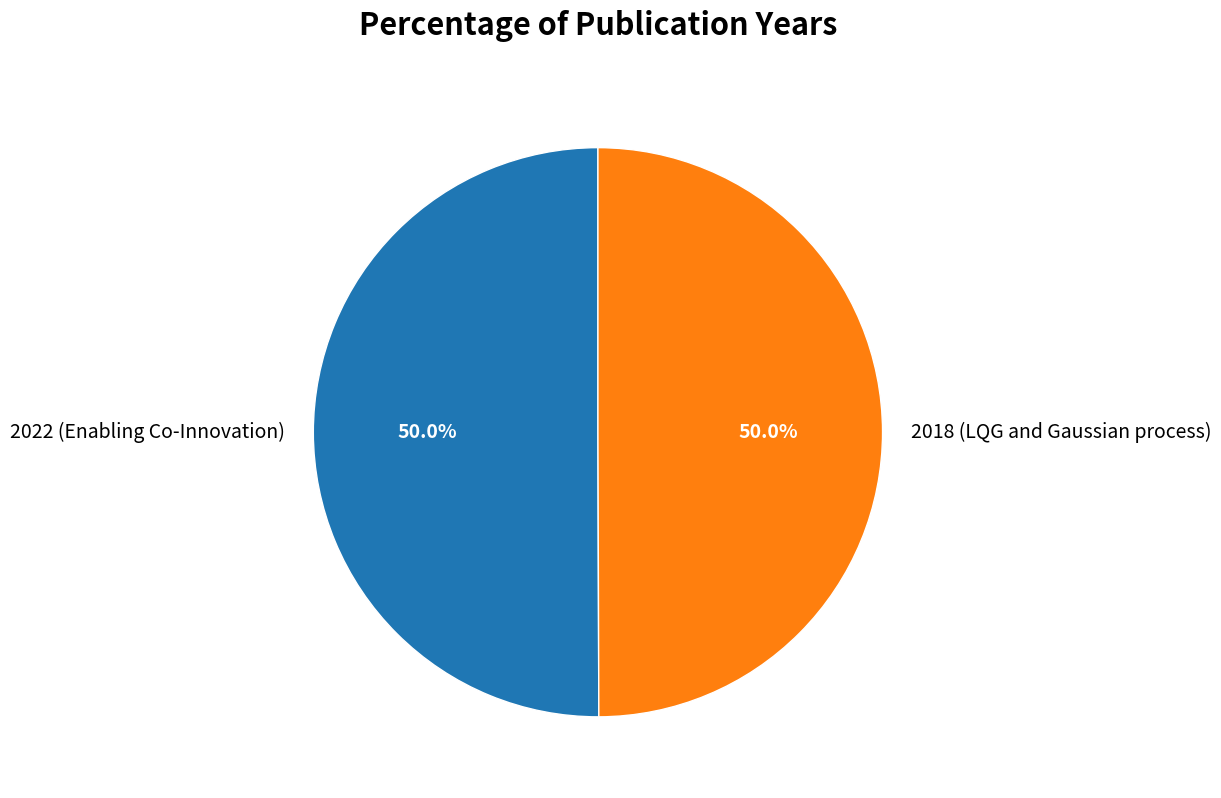

What is the ratio of the value at 2018 (LQG and Gaussian process) to the value at 2022 (Enabling Co-Innovation)?

1.0